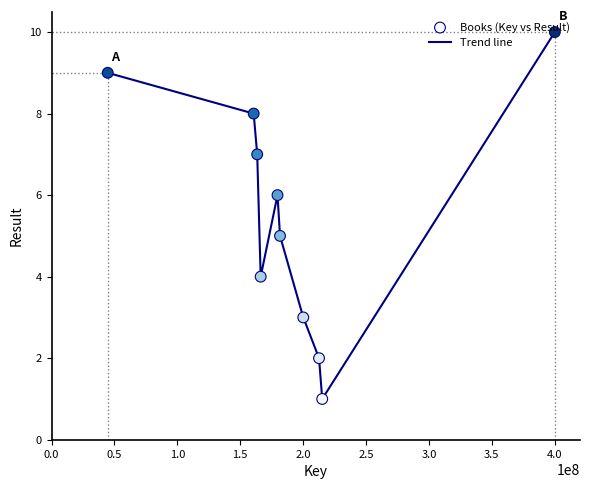

What is the greatest value displayed?

10